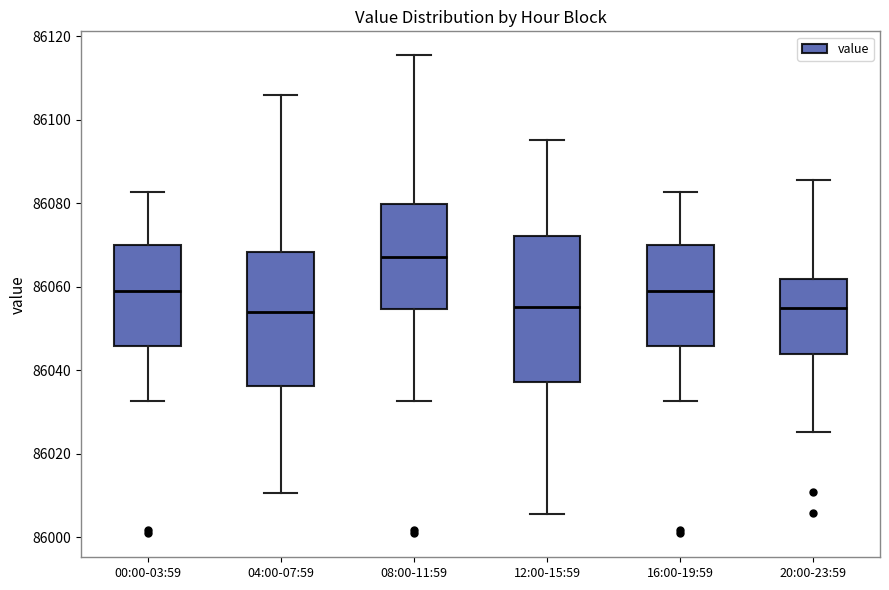

Comparing the boxes themselves (not the whiskers), which one is the tallest?

12:00-15:59